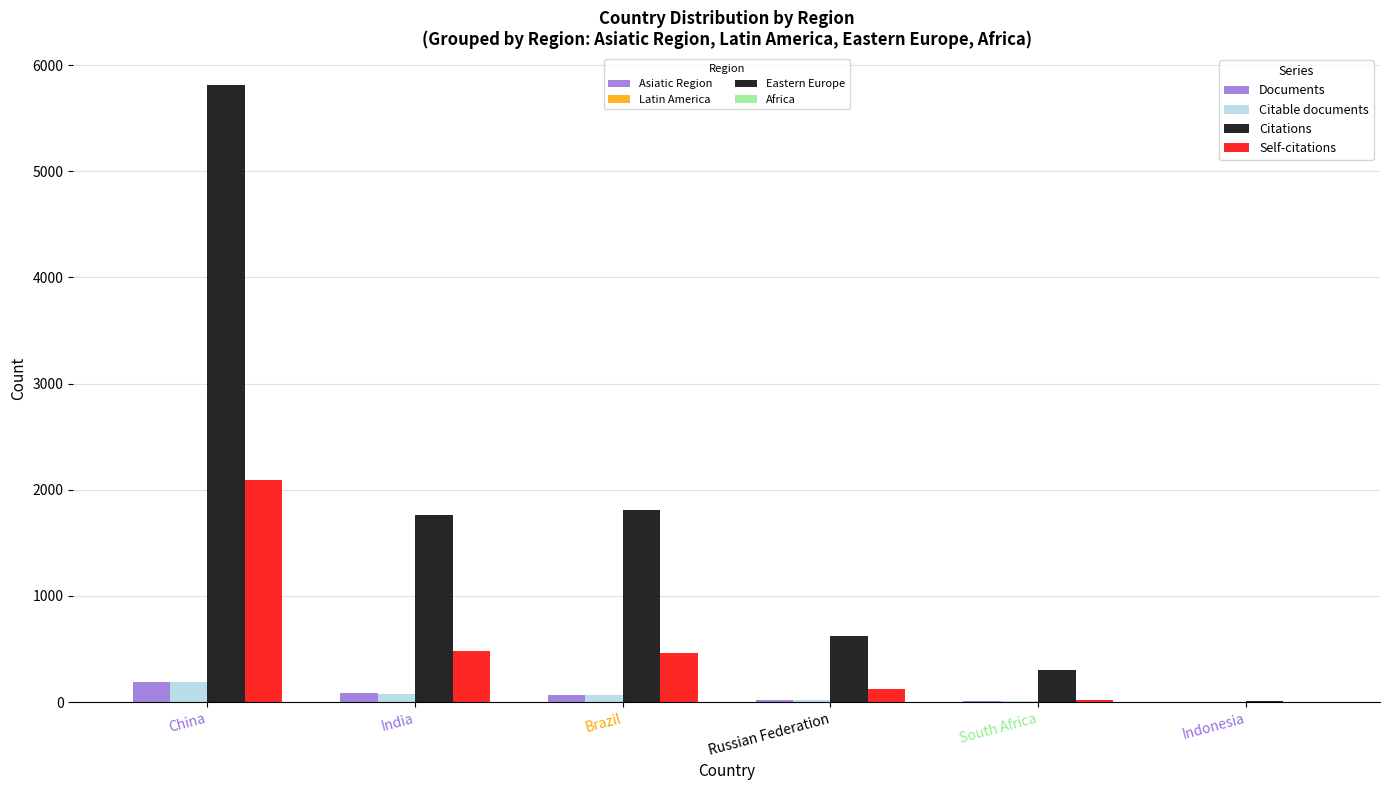

What is the total value across all series at China?

8287